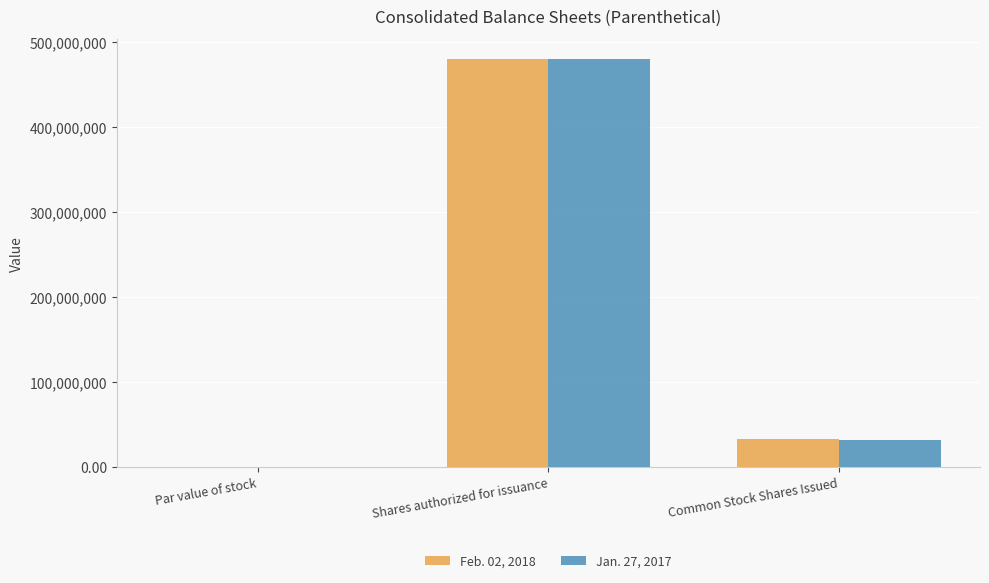

Is the value of Feb. 02, 2018 at Shares authorized for issuance greater than the value of Jan. 27, 2017 at Par value of stock?

Yes